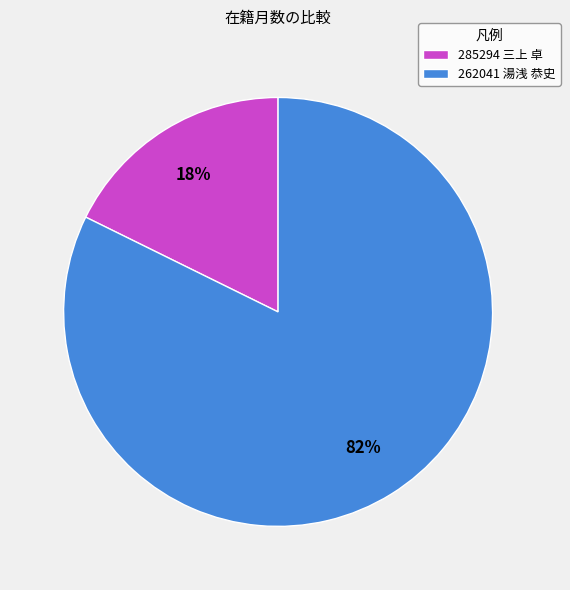

What is the smallest slice in the pie chart?

285294 三上 卓